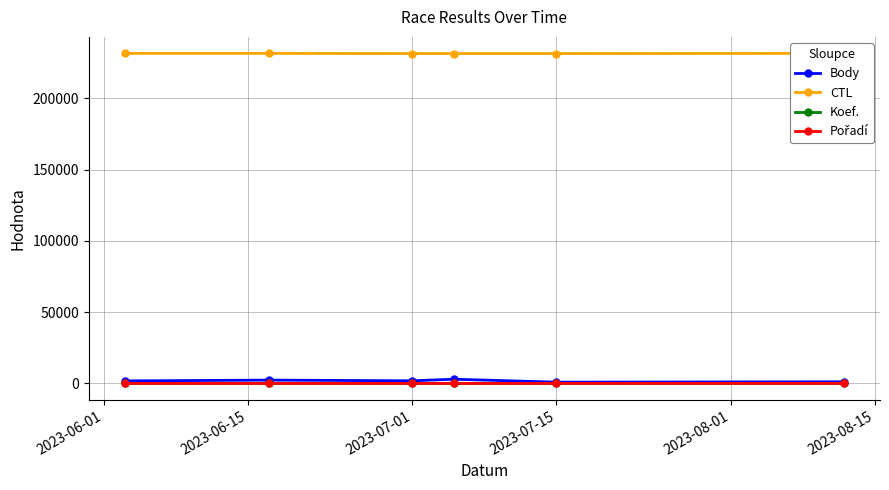

True or false: Koef. has more than 2 interior local peaks.

False